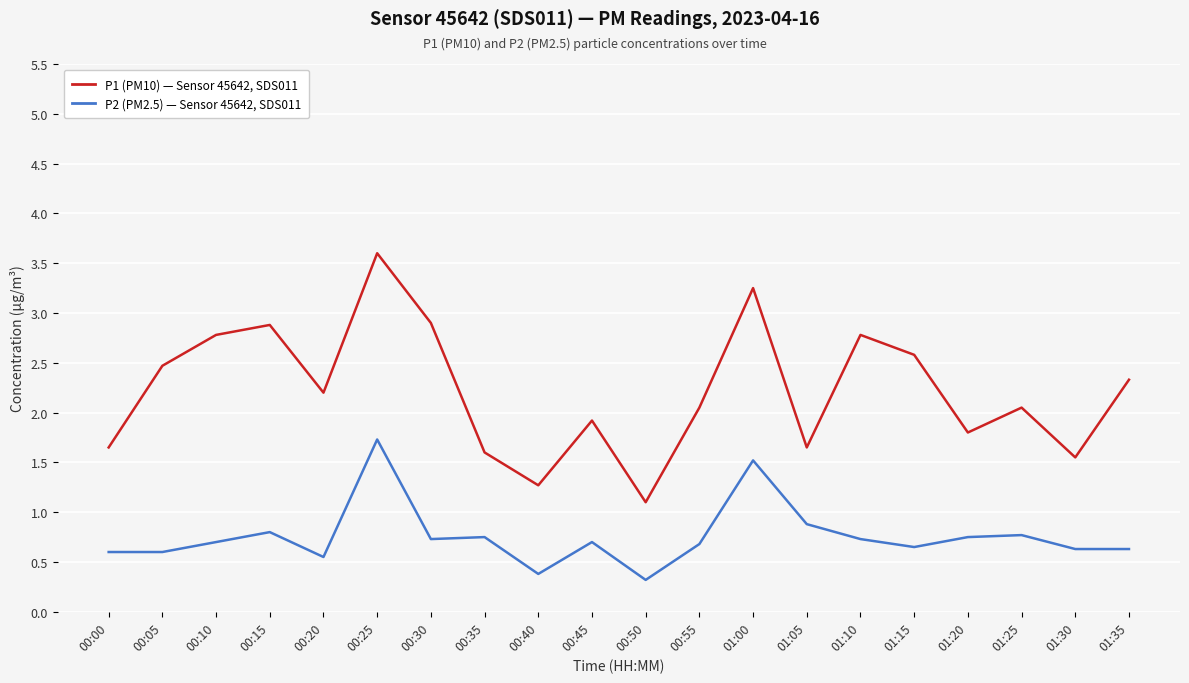

At which category is the sum across all series the highest?

00:25